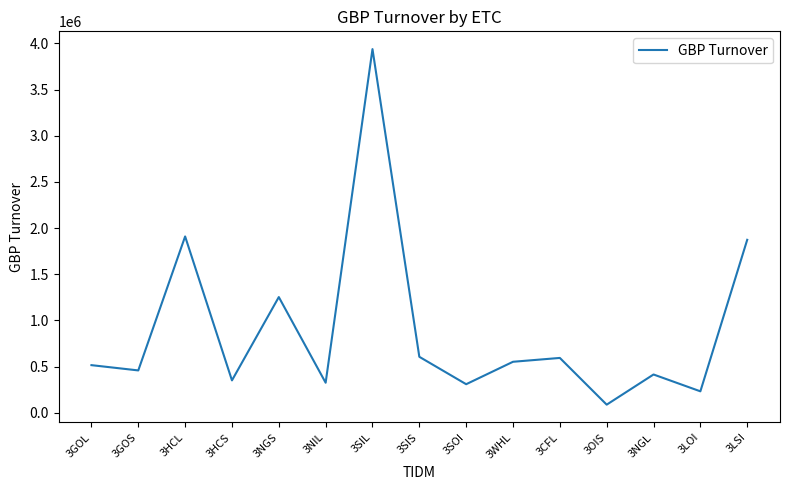

What is the greatest value displayed?

3938443.8